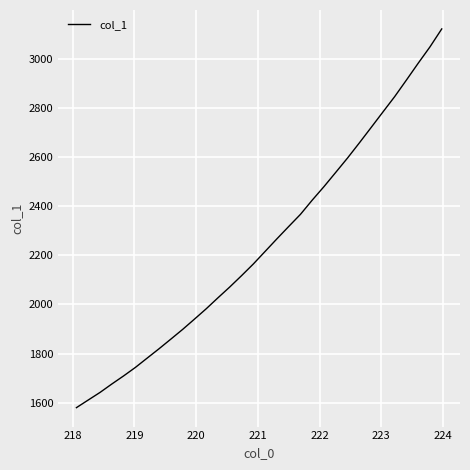

What is the maximum value shown in the chart?

3122.0